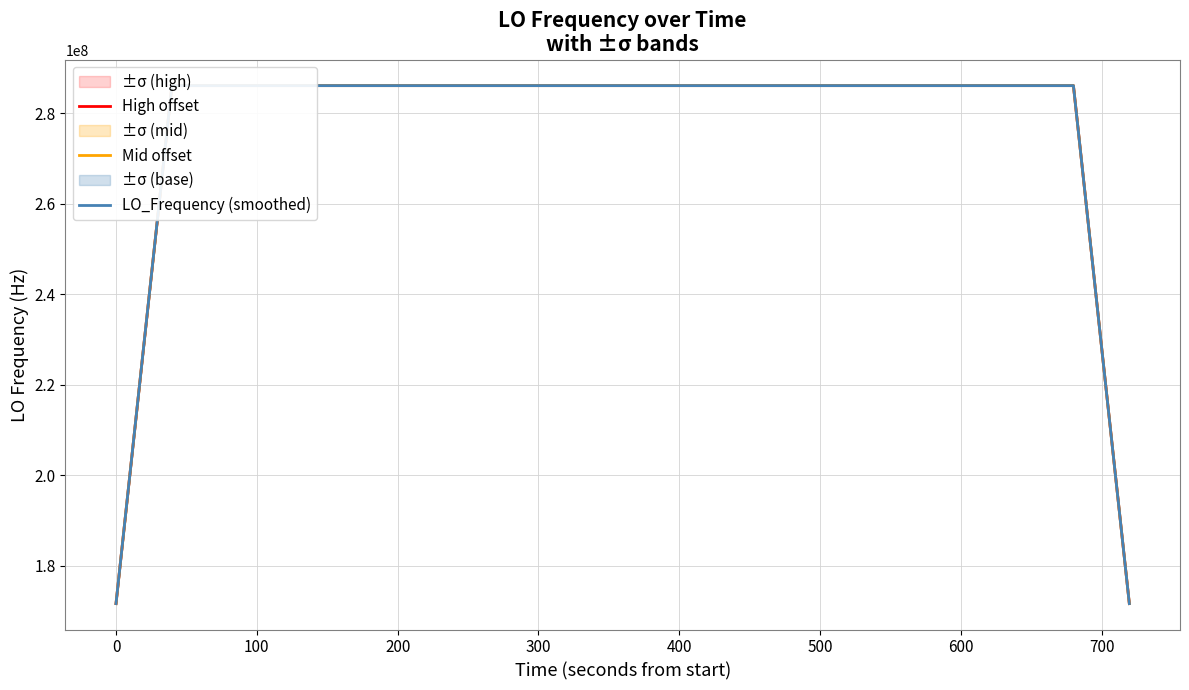

What is the highest value of the LO_Frequency (smoothed) series?

286047001.1